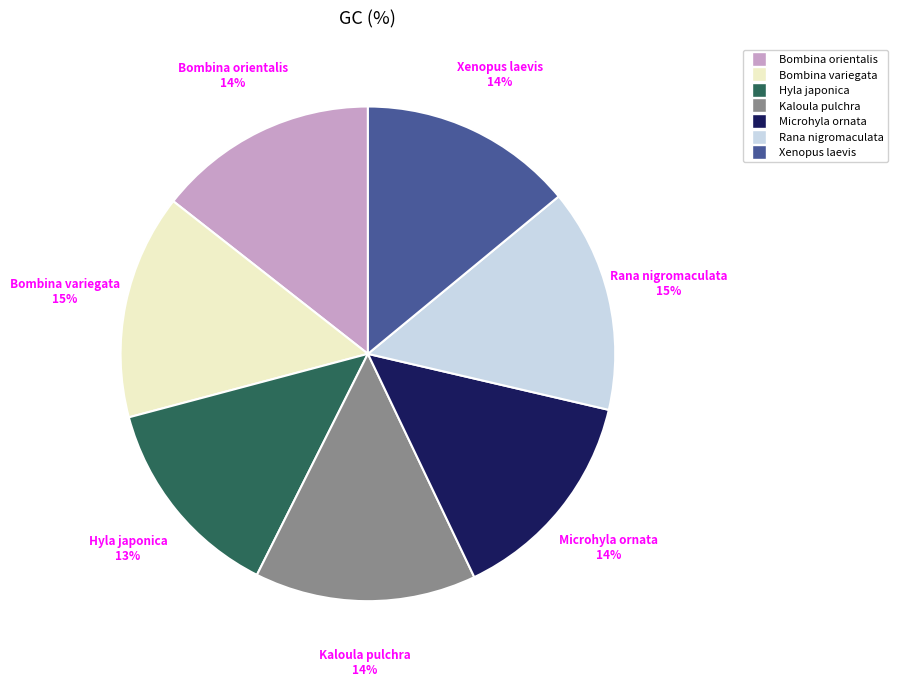

Which category has the smallest portion of the pie?

Hyla japonica